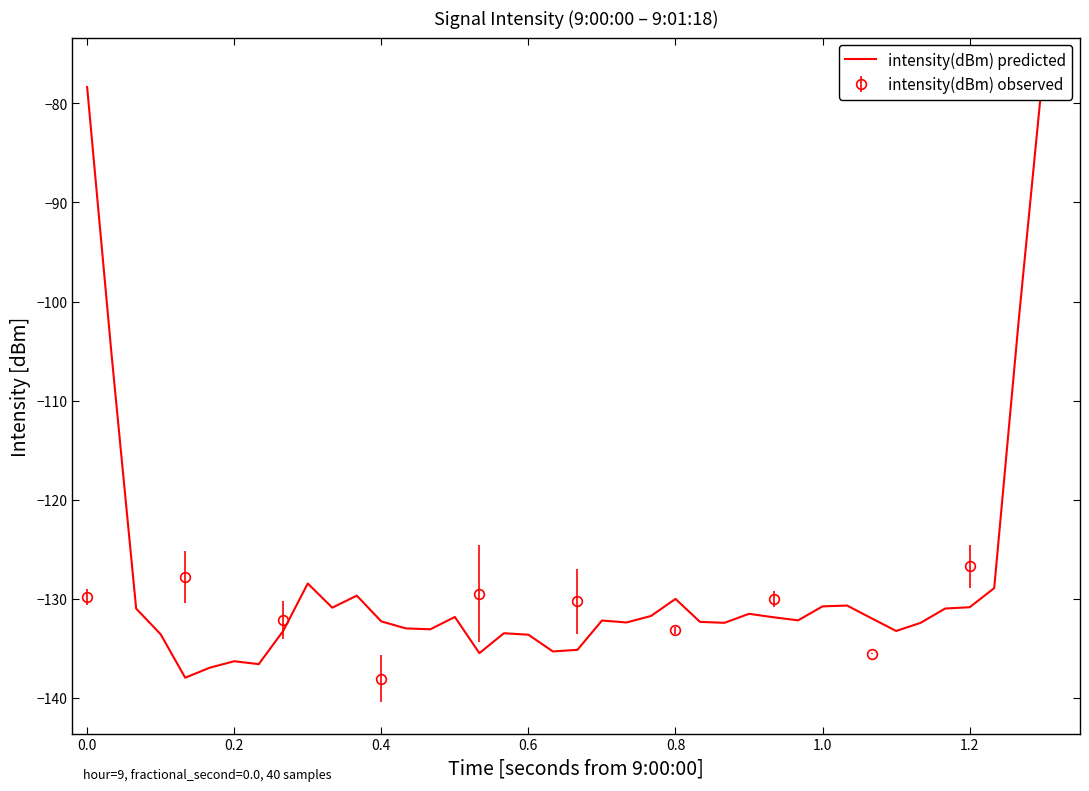

What is the average value?

-128.4